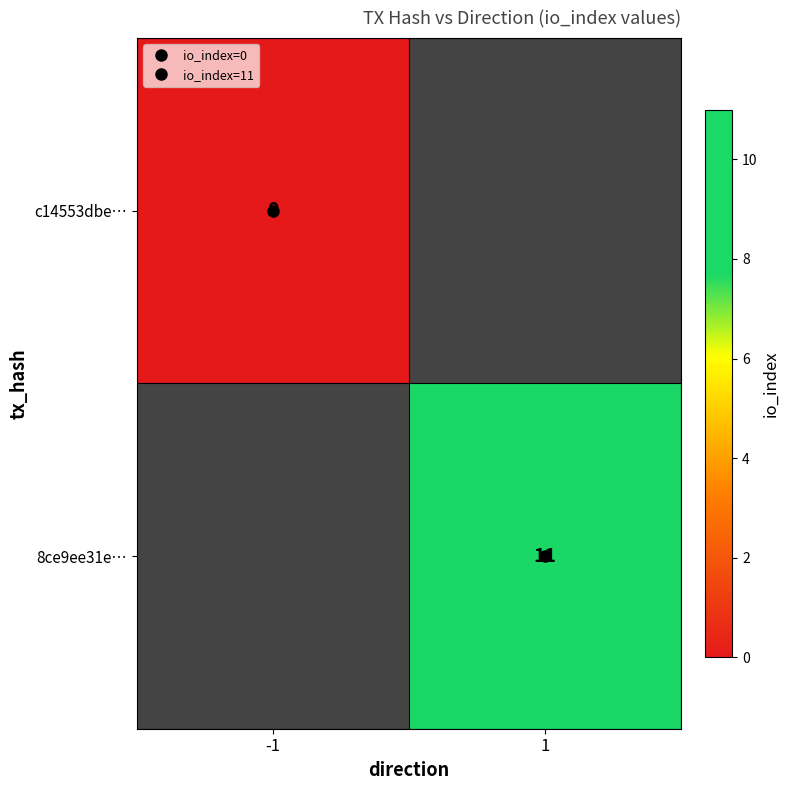

Read the 8ce9ee31e… value at 1.

11.0